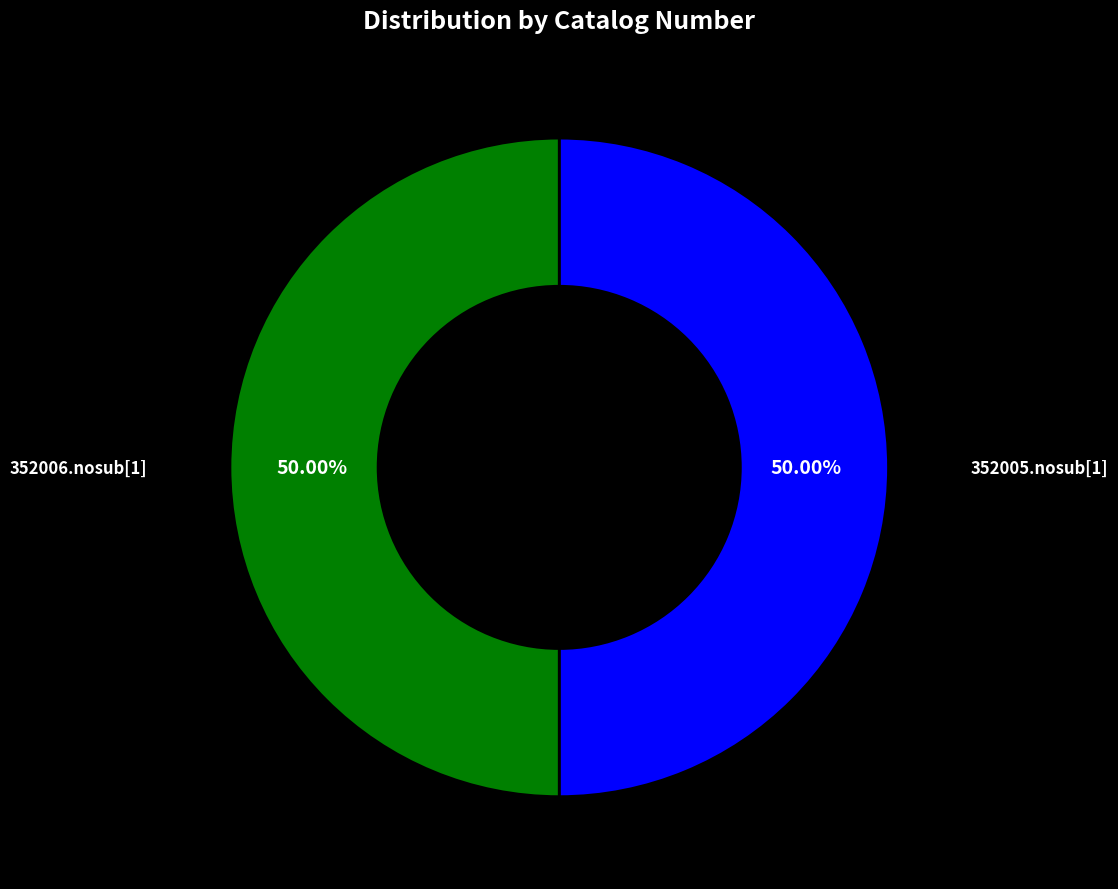

Count the number of slices in the pie.

2